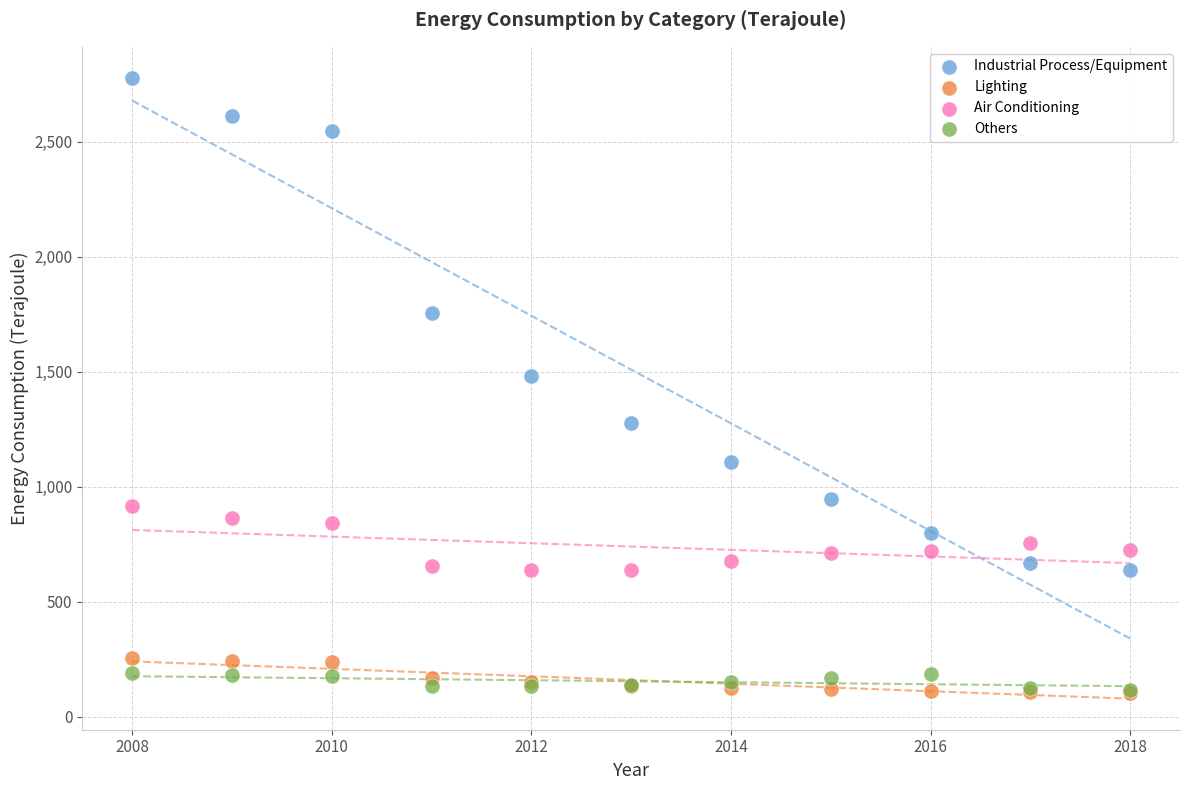

What are all the series names shown in the legend?

Industrial Process/Equipment, Lighting, Air Conditioning, Others